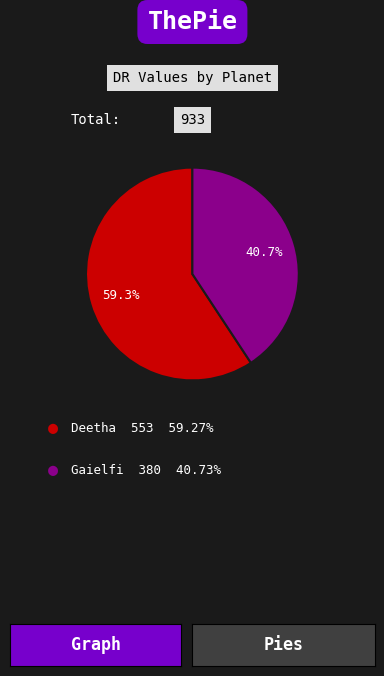

Is there a majority slice in this chart?

Yes